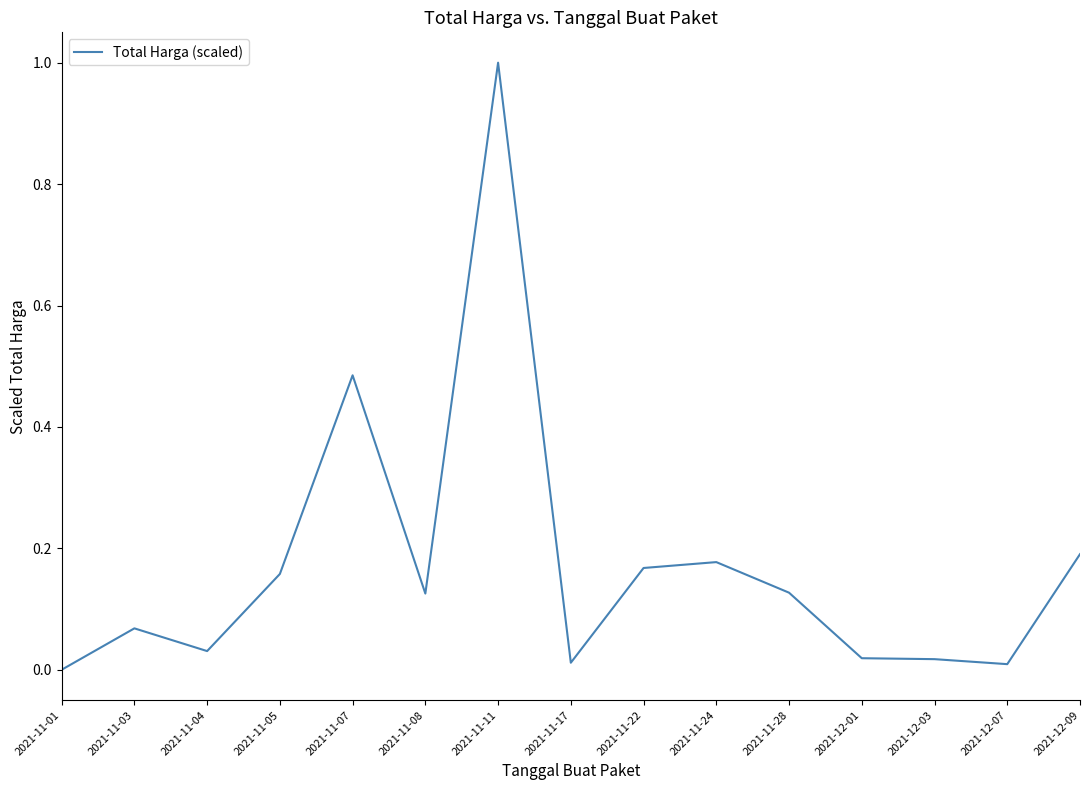

Which label corresponds to the smallest value in the chart?

2021-11-01